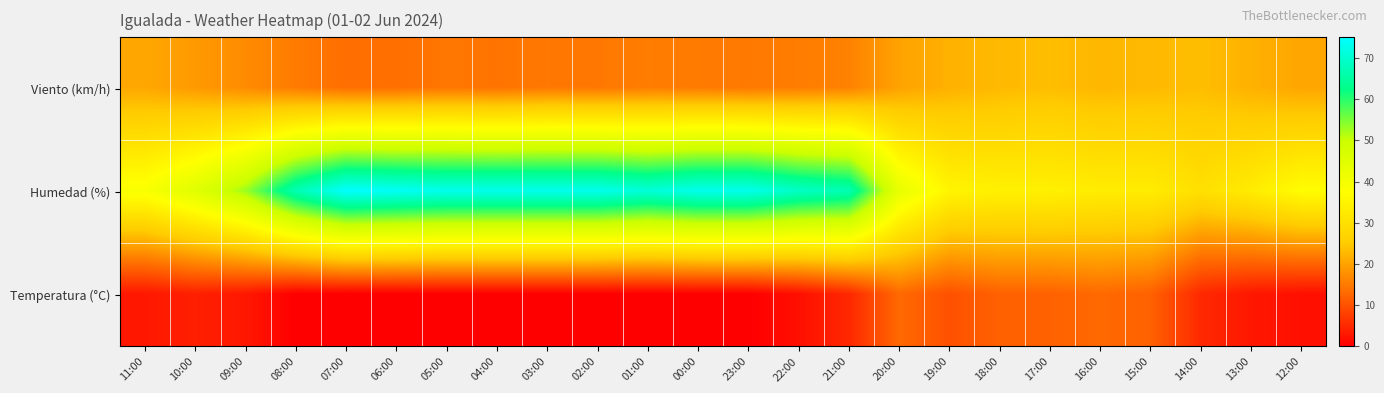

Reading left to right, list all the values displayed in this chart.

Viento (km/h): 11:00=20.6	10:00=18.9	09:00=17.2	08:00=15.2	07:00=13.6	06:00=13.7	05:00=14.6	04:00=14.3	03:00=14.8	02:00=14.7	01:00=15.4	00:00=15.1	23:00=14.9	22:00=15.4	21:00=16.0	20:00=20.0	19:00=21.8	18:00=22.8	17:00=23.3	16:00=22.5	15:00=22.8	14:00=23.3	13:00=21.8	12:00=20.4
Humedad (%): 11:00=39.0	10:00=45.0	09:00=53.0	08:00=67.0	07:00=75.0	06:00=74.0	05:00=73.0	04:00=73.0	03:00=73.0	02:00=73.0	01:00=71.0	00:00=73.0	23:00=73.0	22:00=69.0	21:00=67.0	20:00=43.0	19:00=35.0	18:00=34.0	17:00=34.0	16:00=33.0	15:00=33.0	14:00=30.0	13:00=33.0	12:00=37.0
Temperatura (°C): 11:00=3.0	10:00=4.0	09:00=3.0	08:00=0.0	07:00=0.0	06:00=0.0	05:00=0.0	04:00=0.0	03:00=0.0	02:00=0.0	01:00=0.0	00:00=0.0	23:00=0.0	22:00=2.0	21:00=5.0	20:00=13.0	19:00=10.0	18:00=12.0	17:00=12.0	16:00=13.0	15:00=12.0	14:00=5.0	13:00=3.0	12:00=2.0